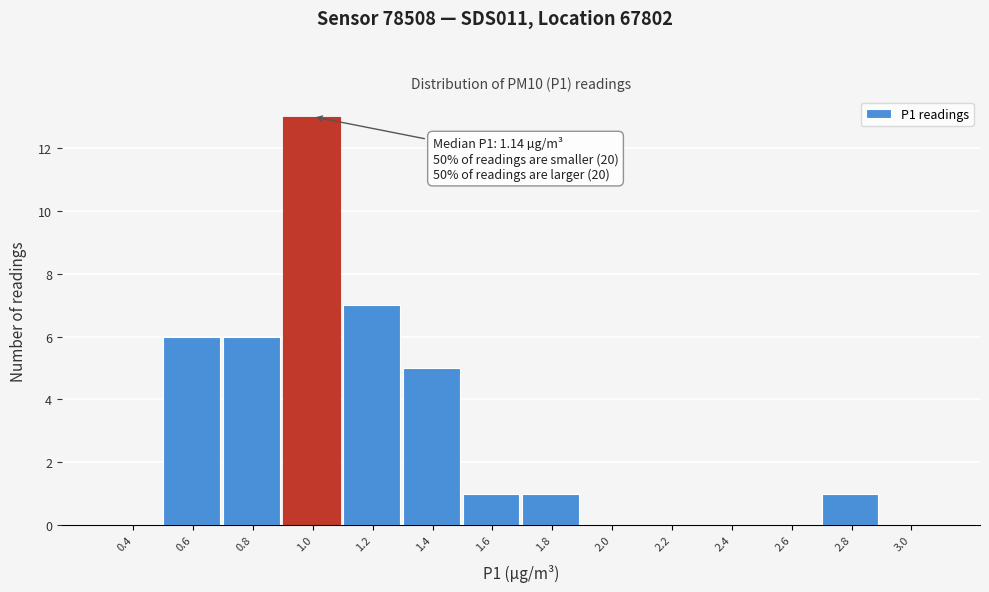

Reading left to right, what are all the values shown in this chart?

0.4=0	0.6=6	0.8=6	1.0=13	1.2=7	1.4=5	1.6=1	1.8=1	2.0=0	2.2=0	2.4=0	2.6=0	2.8=1	3.0=0